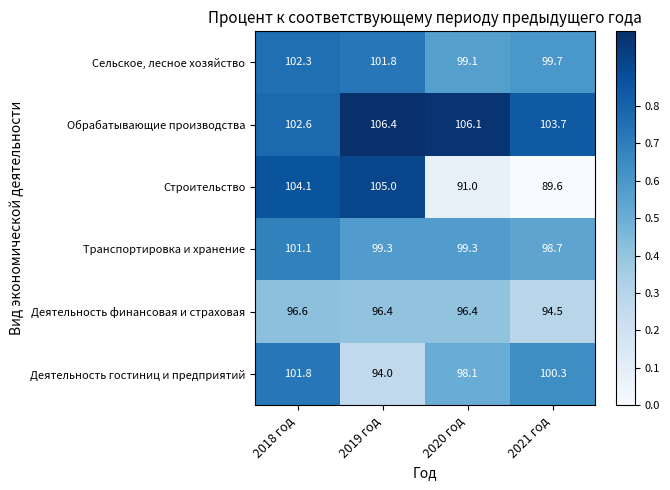

Reading left to right, transcribe all the data shown in this chart.

Сельское, лесное хозяйство: 2018 год=102.3	2019 год=101.8	2020 год=99.1	2021 год=99.7
Обрабатывающие производства: 2018 год=102.6	2019 год=106.4	2020 год=106.1	2021 год=103.7
Строительство: 2018 год=104.1	2019 год=105.0	2020 год=91.0	2021 год=89.6
Транспортировка и хранение: 2018 год=101.1	2019 год=99.3	2020 год=99.3	2021 год=98.7
Деятельность финансовая и страховая: 2018 год=96.6	2019 год=96.4	2020 год=96.4	2021 год=94.5
Деятельность гостиниц и предприятий: 2018 год=101.8	2019 год=94.0	2020 год=98.1	2021 год=100.3